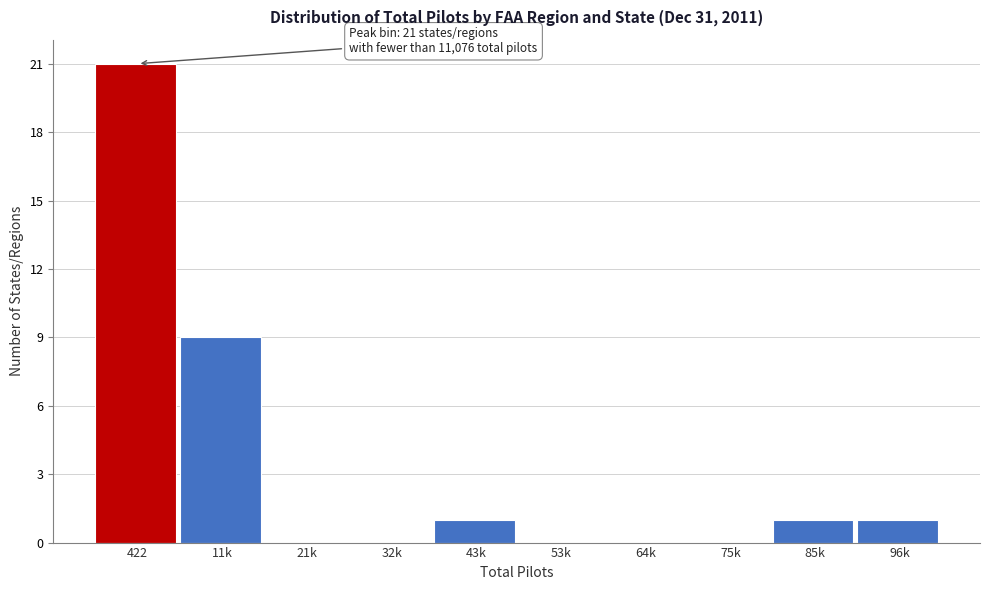

What is the sum of all values?

33